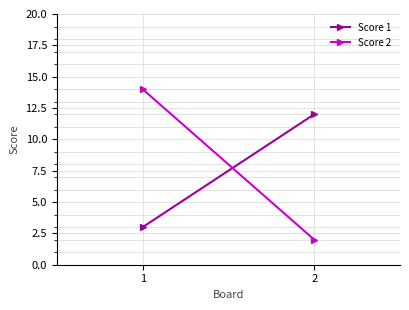

Is the value of Score 1 at 2 greater than the value of Score 2 at 2?

Yes